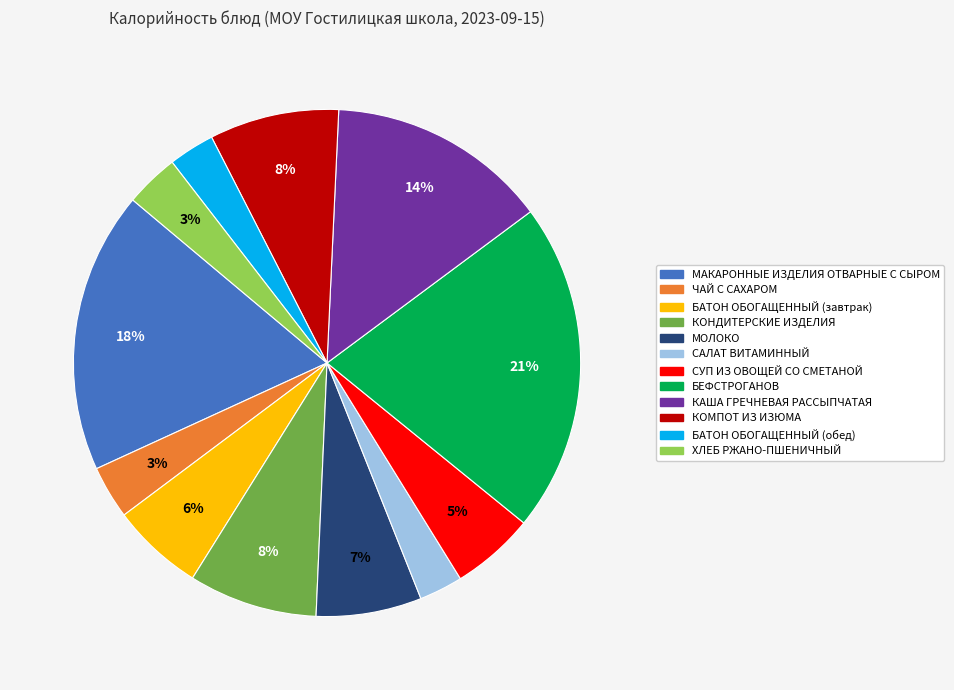

Which slice is the largest?

БЕФСТРОГАНОВ